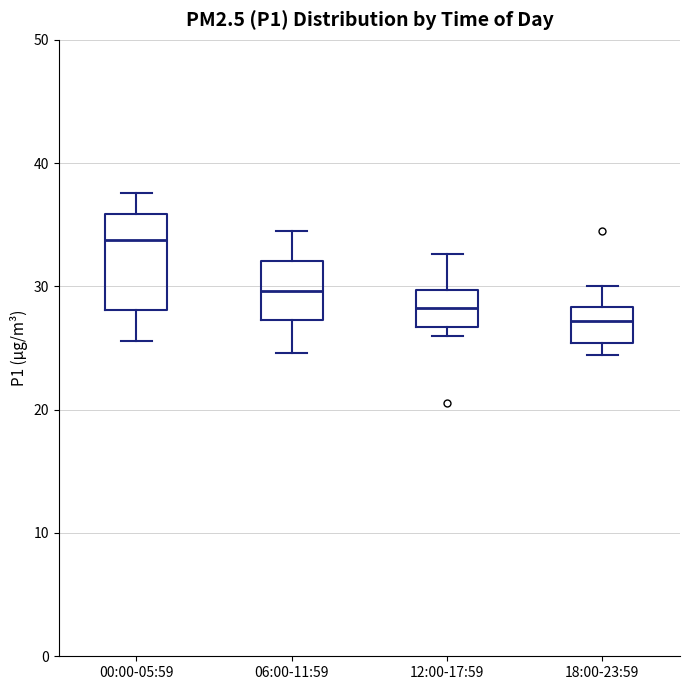

Comparing the boxes themselves (not the whiskers), which one is the tallest?

00:00-05:59